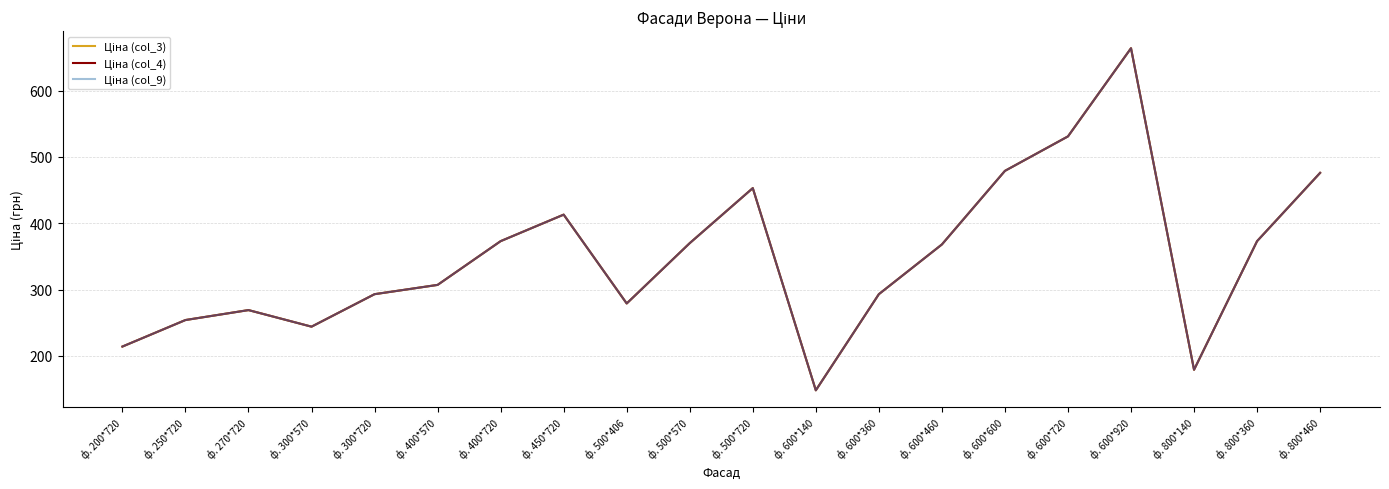

What is the maximum value for Ціна (col_3)?

664